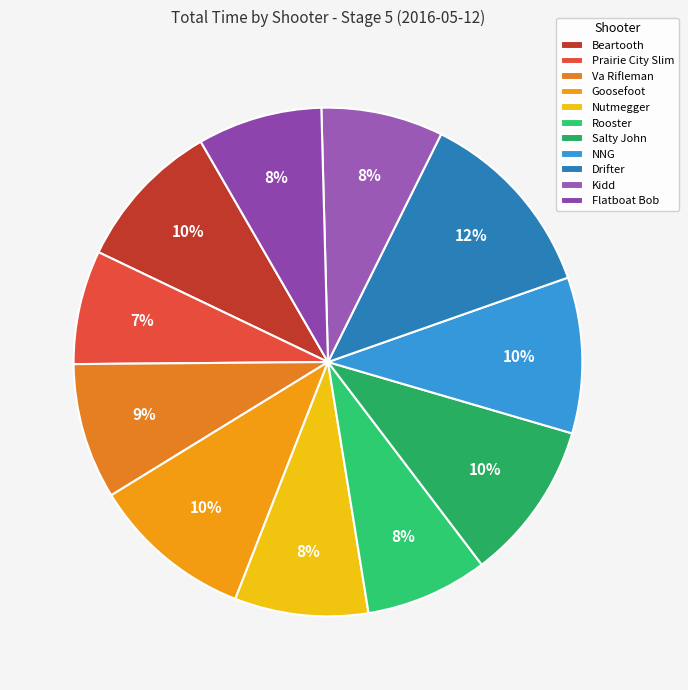

How many segments does this pie chart have?

11